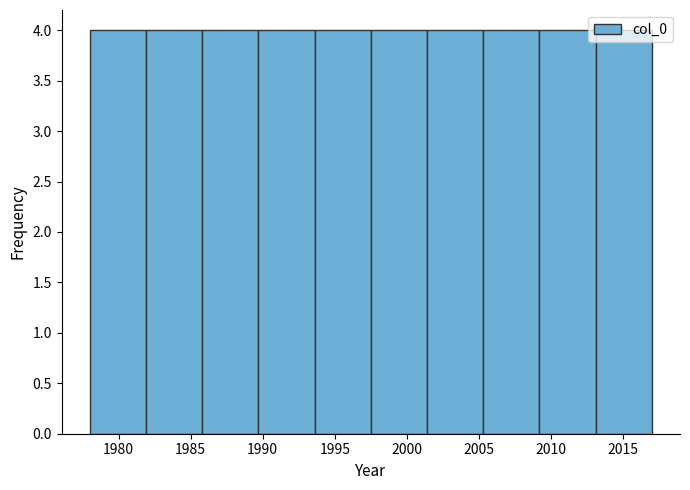

What is the height of the bar covering 2009.2 to 2013.1 on the x-axis? Neither the bar edges nor the heights are printed on the chart, so give them approximately, as read against the axes.

4